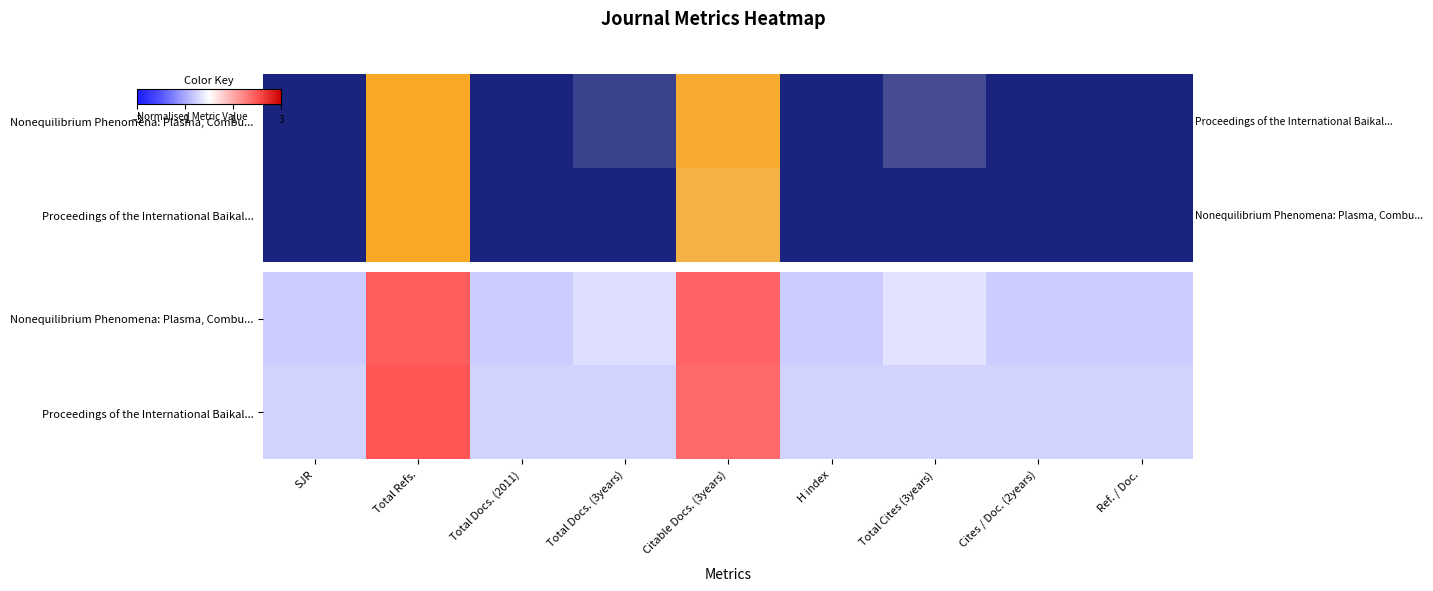

Which category has the lowest value in the Nonequilibrium Phenomena: Plasma, Combu... series?

SJR